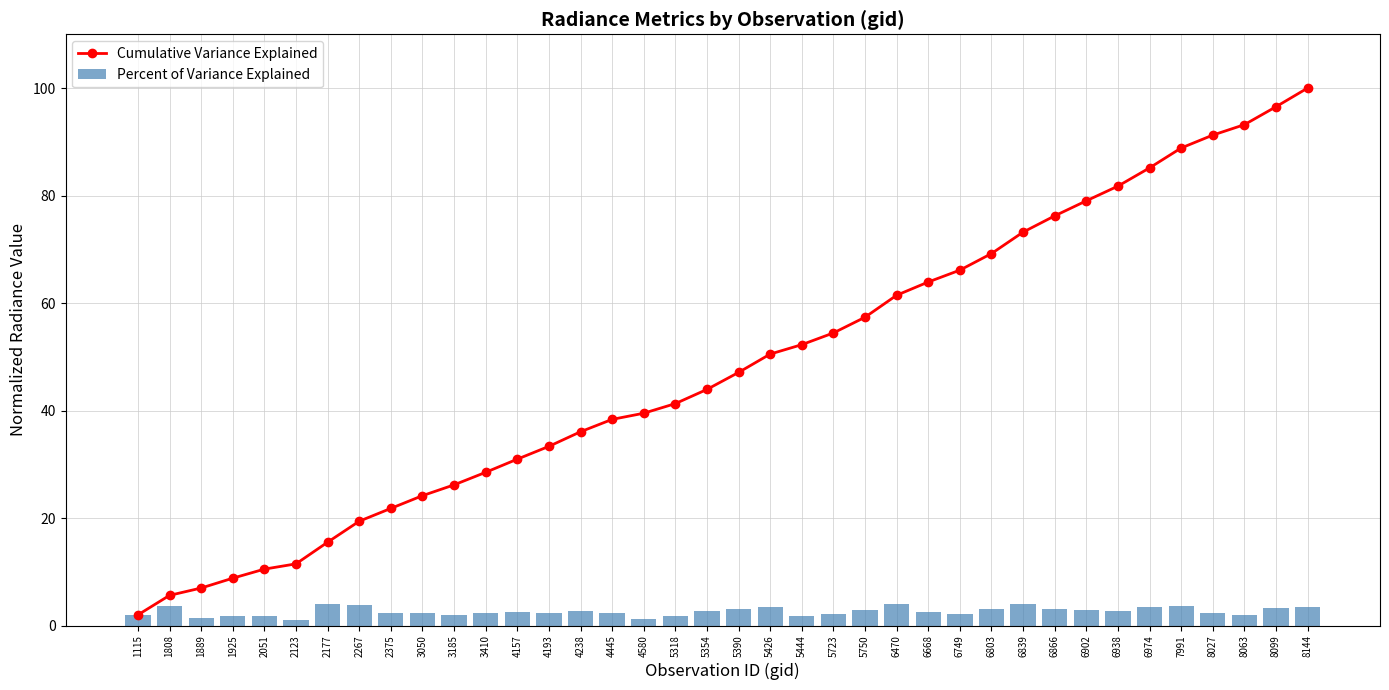

List the series in order of their overall mean, highest first.

Cumulative Variance Explained, Percent of Variance Explained